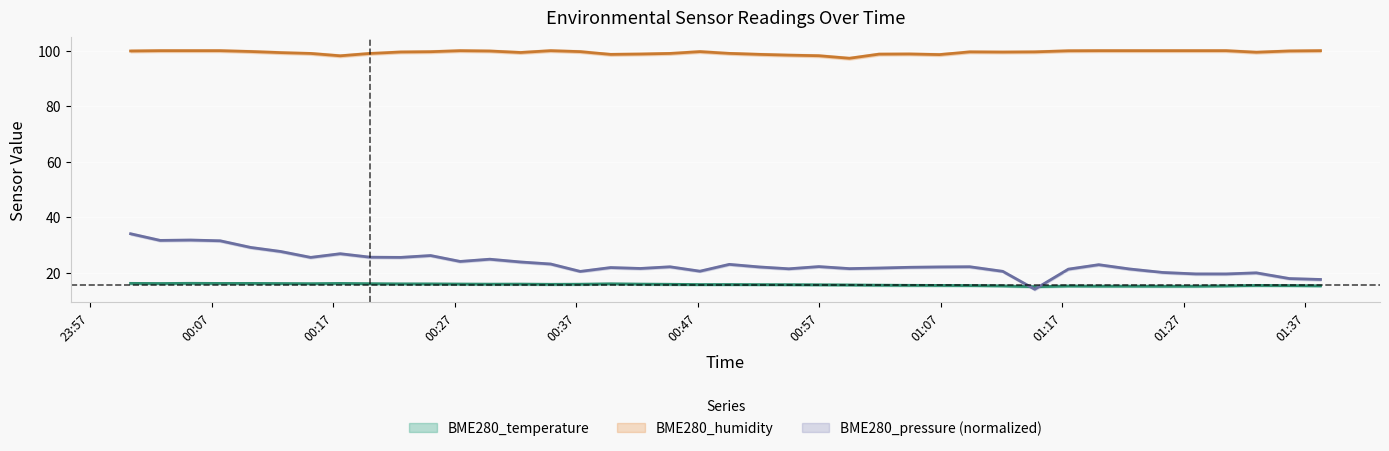

What is the value of the BME280_pressure point at the 25th from the left?

21.4